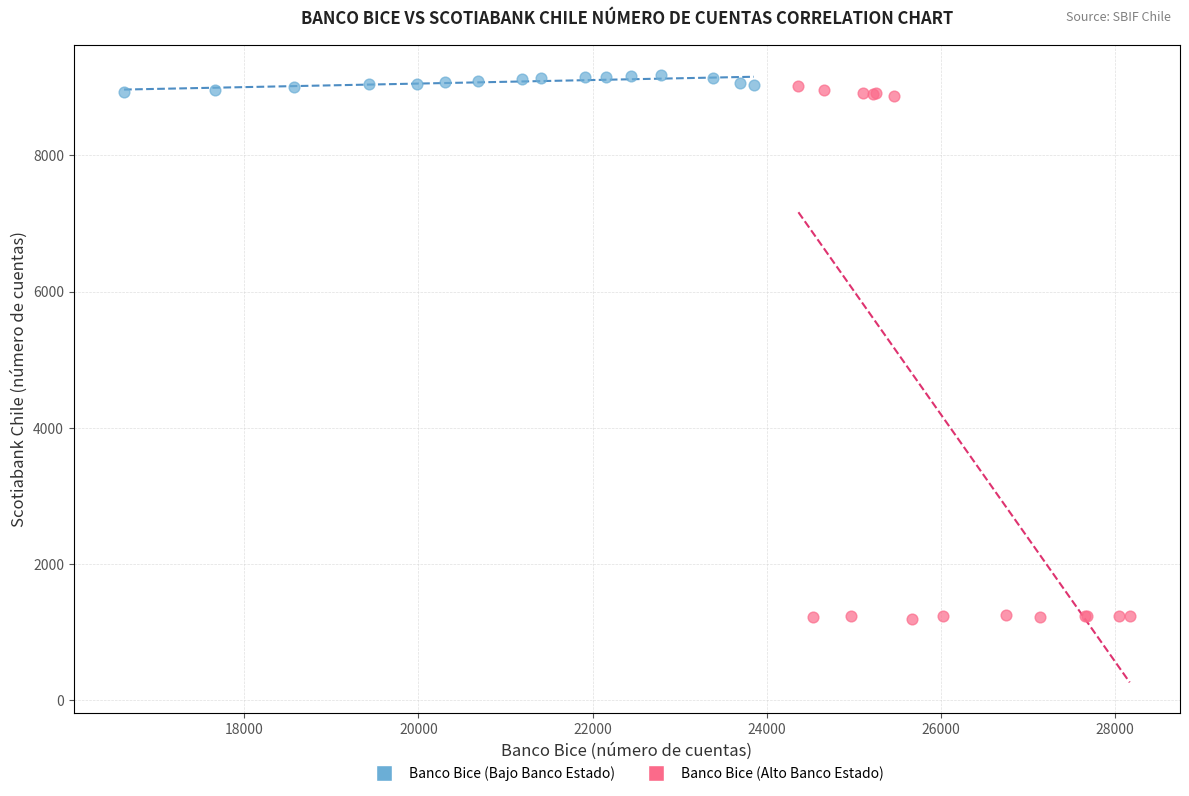

Which series reaches the minimum Y coordinate?

Banco Bice (Alto Banco Estado)